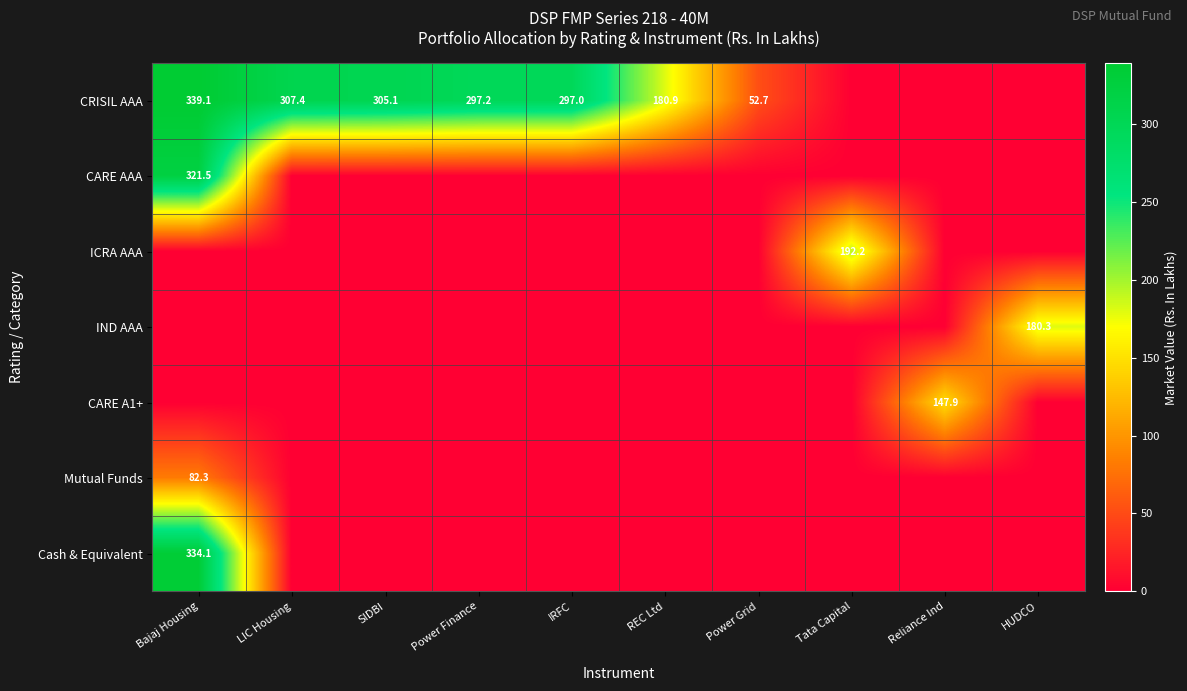

Which category has the highest value in the CARE AAA series?

Bajaj Housing